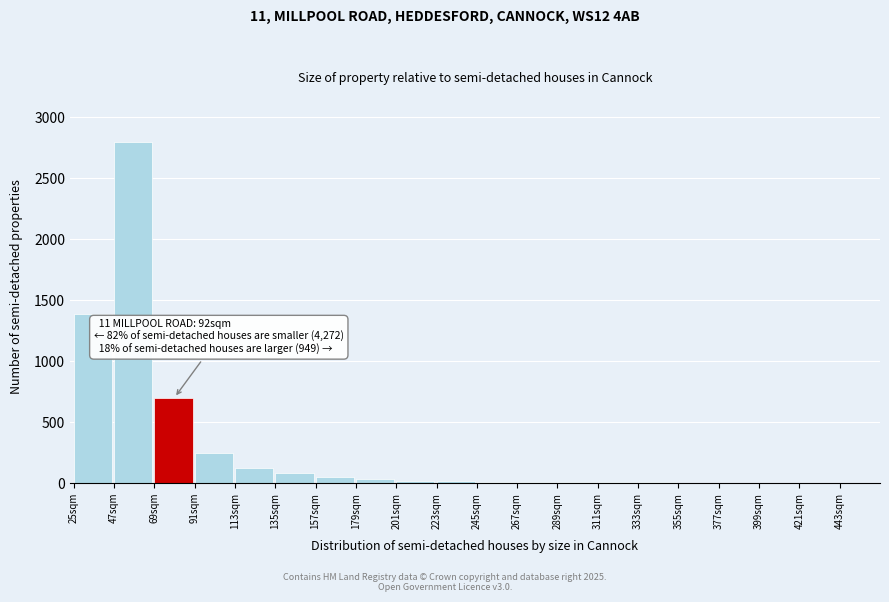

What is the maximum value shown in the chart?

2800